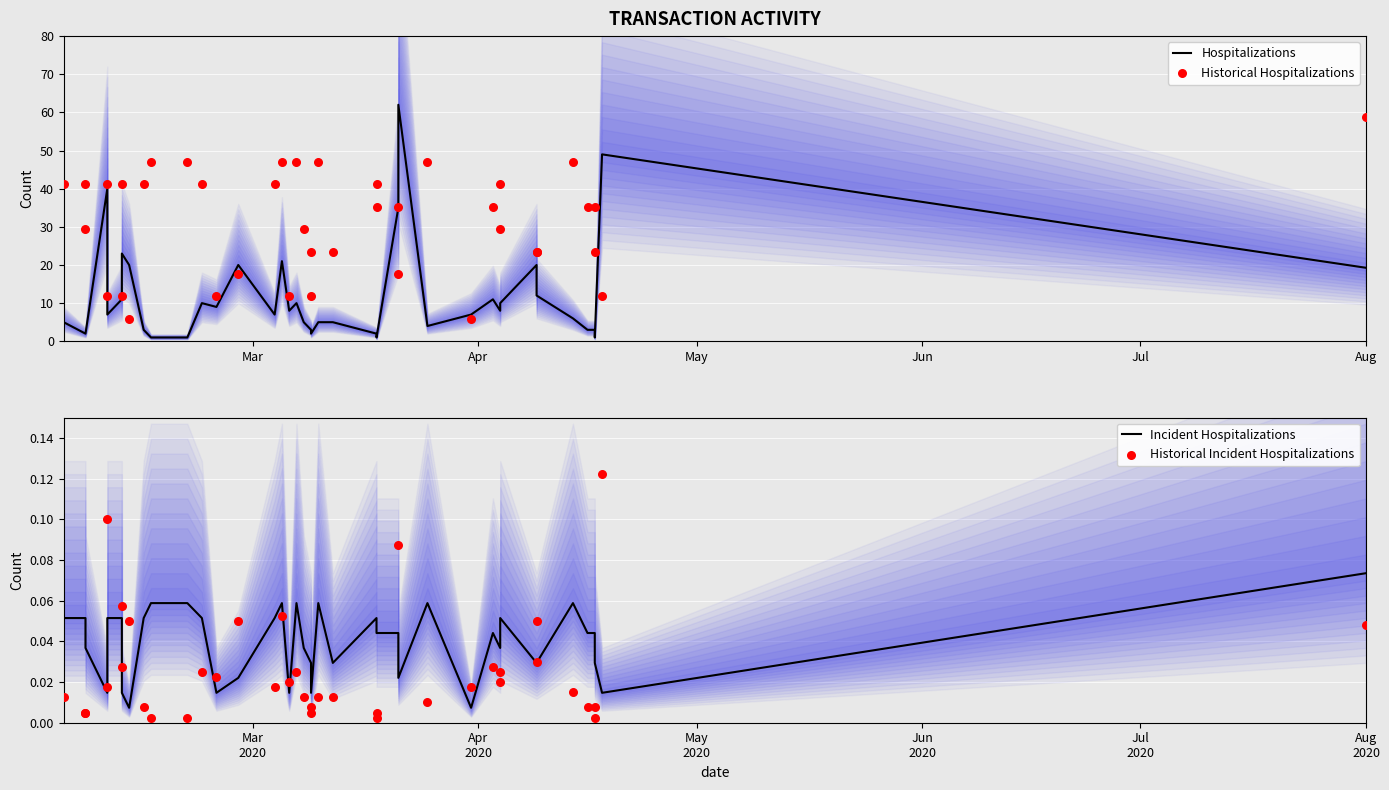

What are all the series names shown in the legend?

Hospitalizations, Historical Hospitalizations, Incident Hospitalizations, Historical Incident Hospitalizations